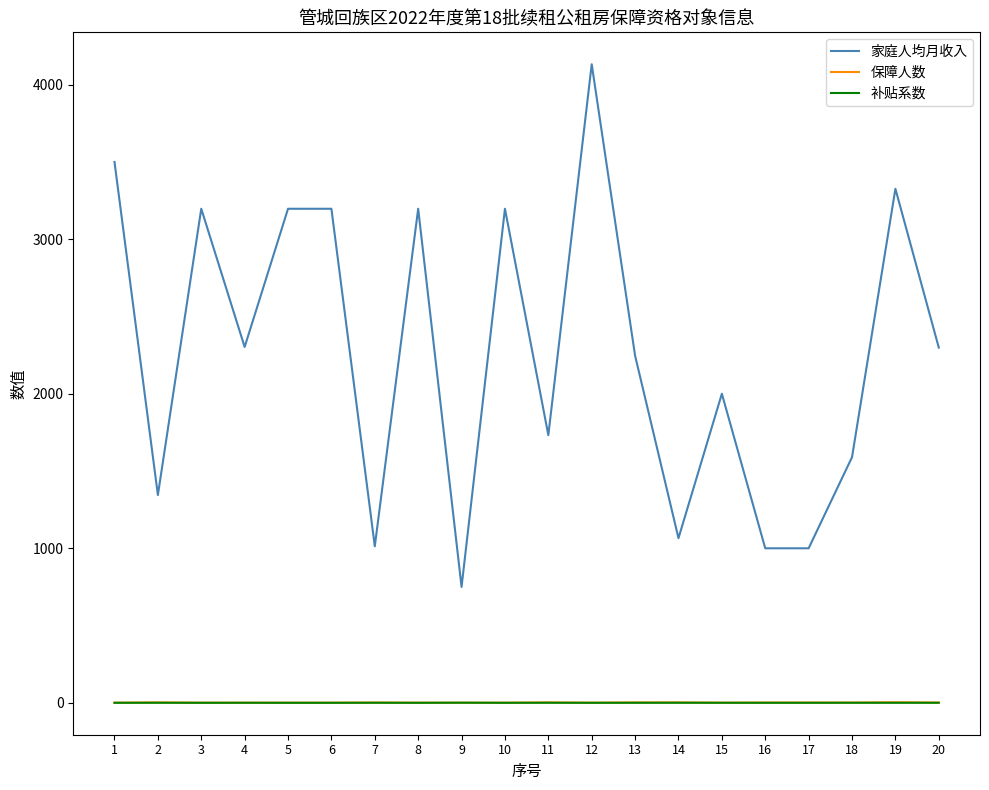

True or false: 保障人数 and 补贴系数 cross at least once.

False